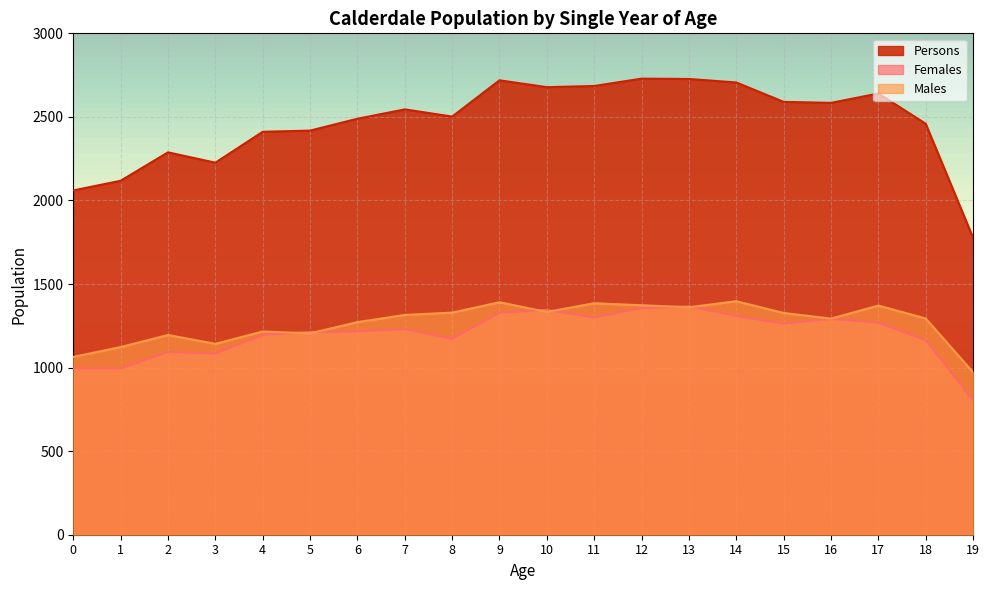

What value does the Females series have at 5, to the nearest 10?

1210